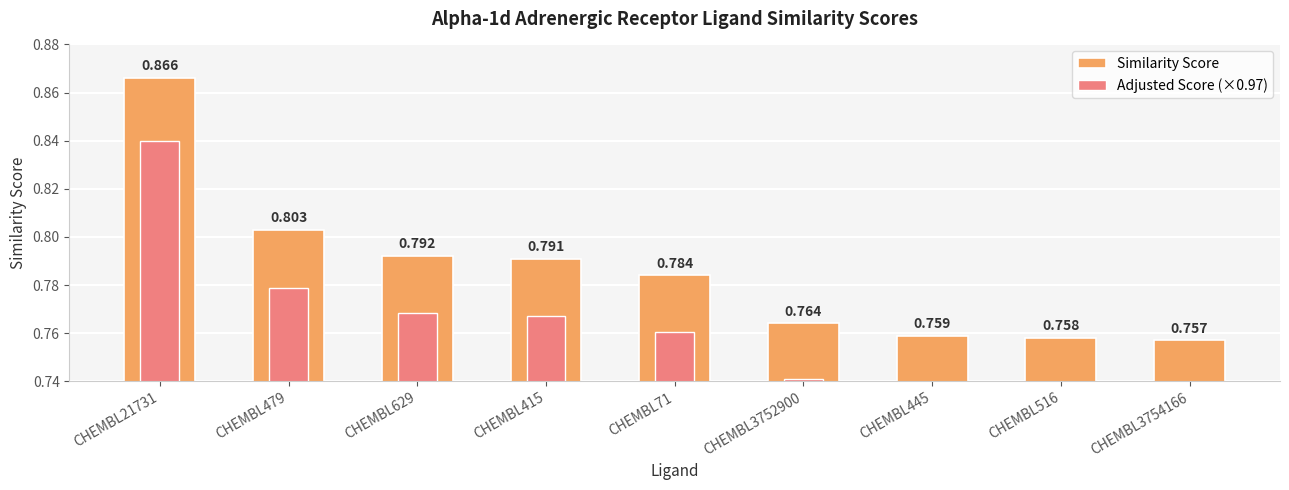

Reading left to right, extract all data points from this chart.

Similarity Score: 0.9	0.8	0.8	0.8	0.8	0.8	0.8	0.8	0.8
Adjusted Score (×0.97): 0.8	0.8	0.8	0.8	0.8	0.7	0.7	0.7	0.7